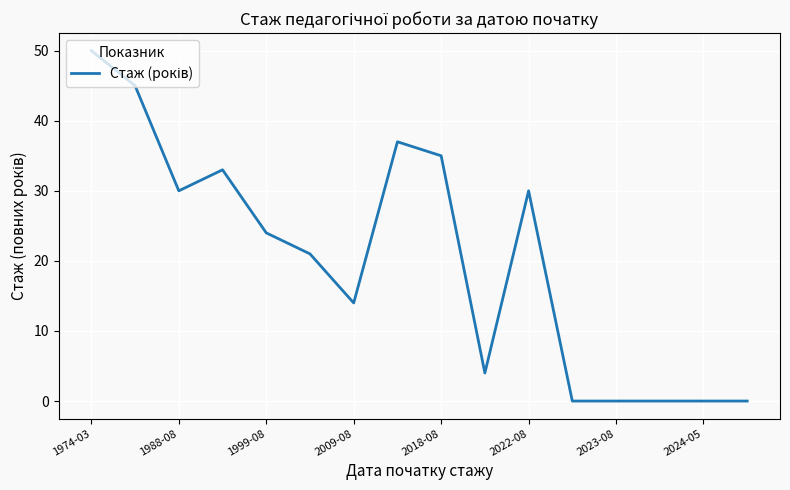

What is the maximum value shown in the chart?

50